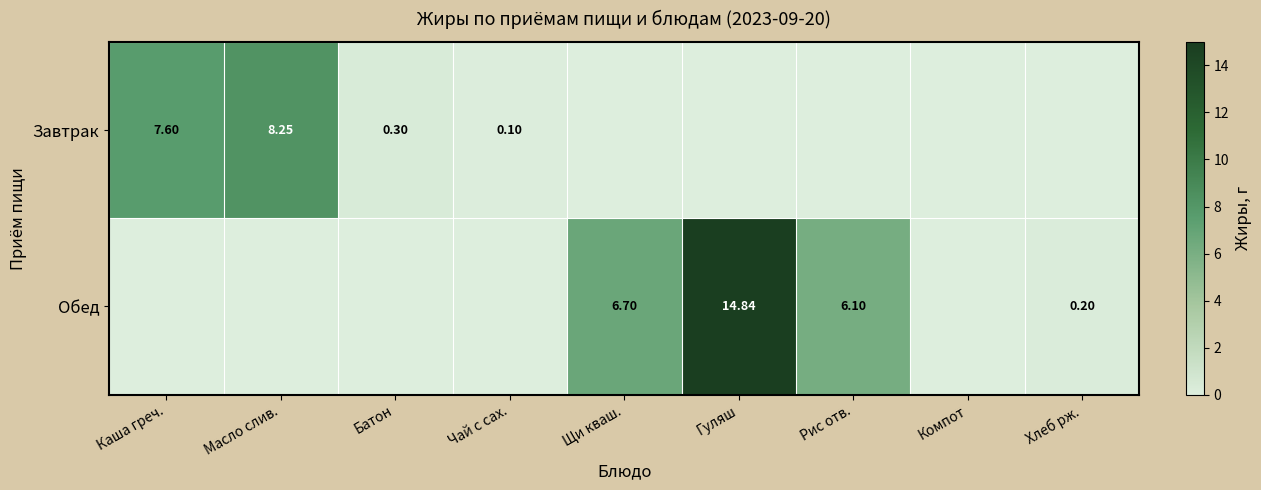

Is the value of Обед at Щи кваш. greater than the value of Завтрак at Щи кваш.?

Yes